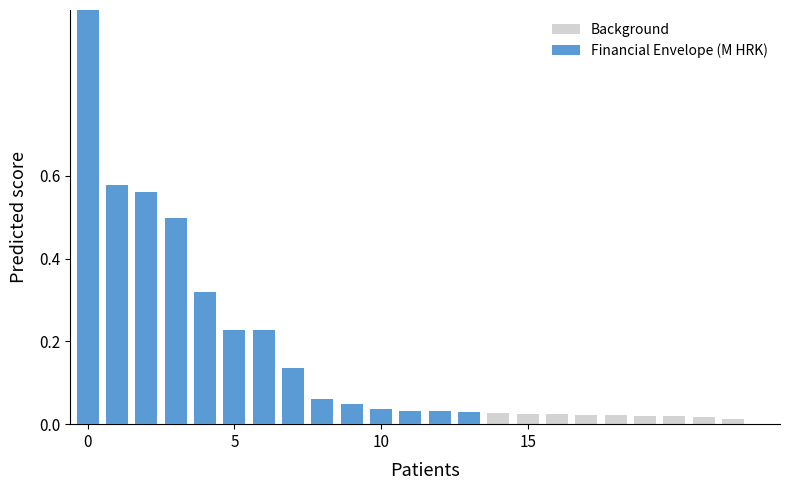

Which series has the widest spread of values?

Financial Envelope (M HRK)